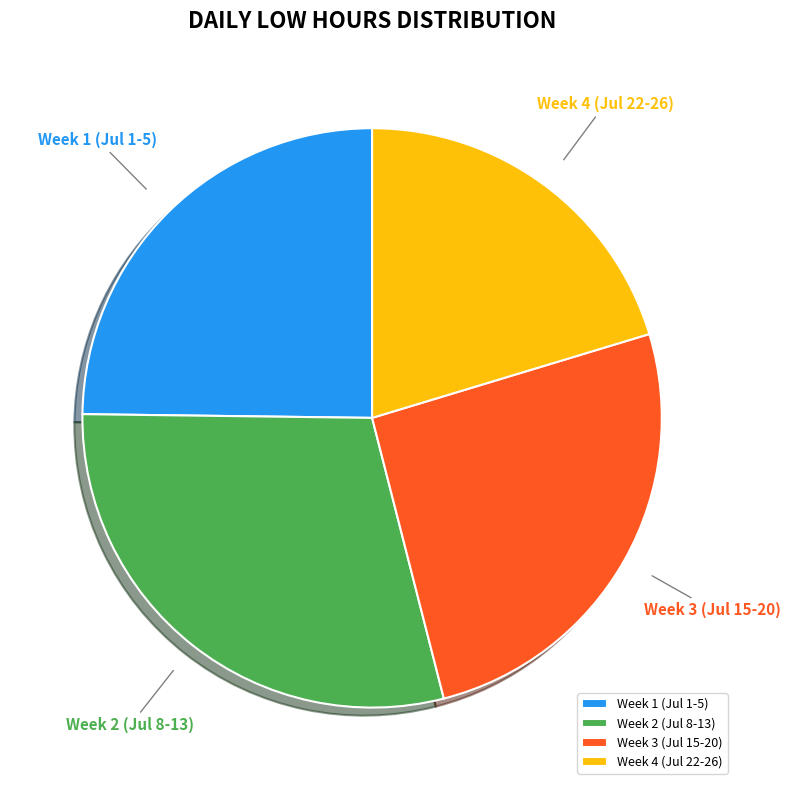

Is Week 2 (Jul 8-13) the majority of the pie?

No